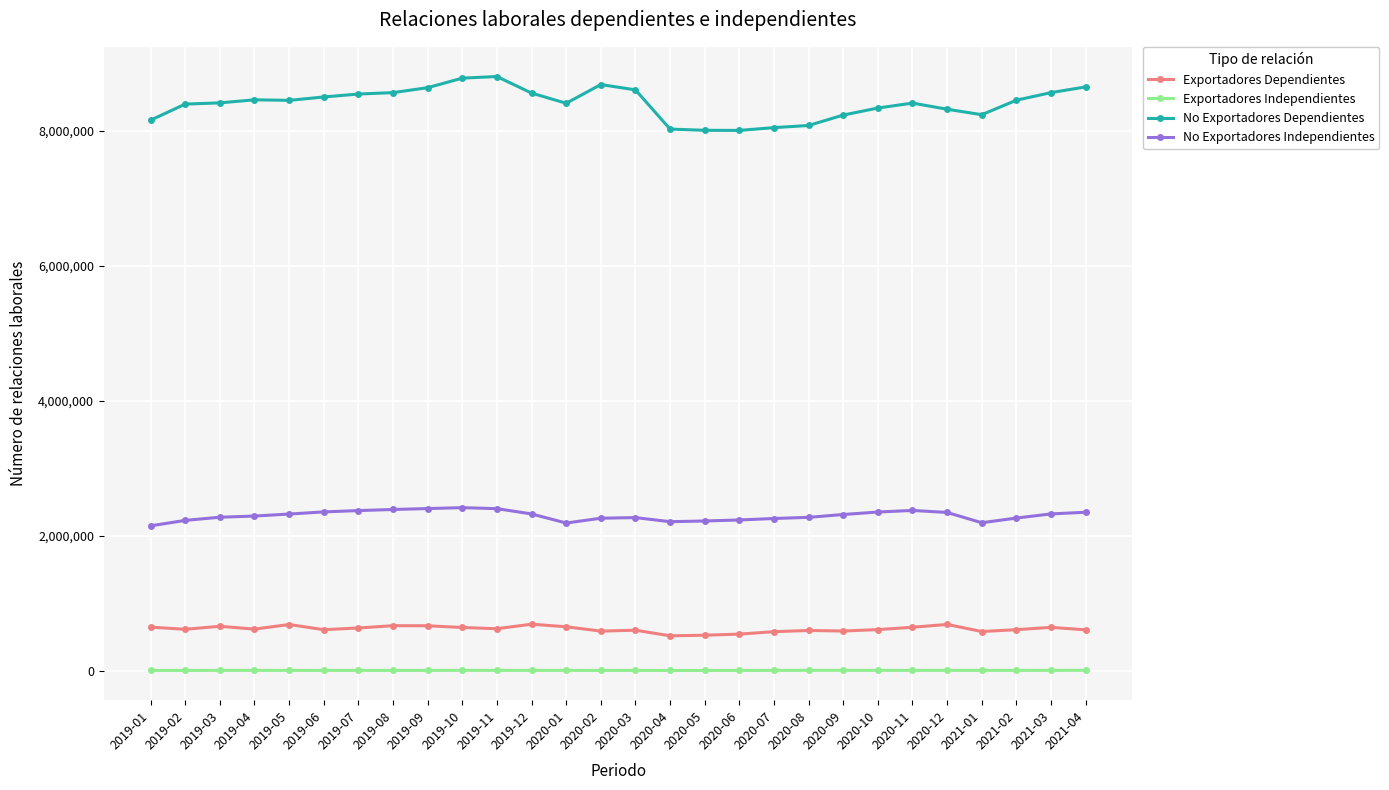

Which series has the largest range (max minus min)?

No Exportadores Dependientes